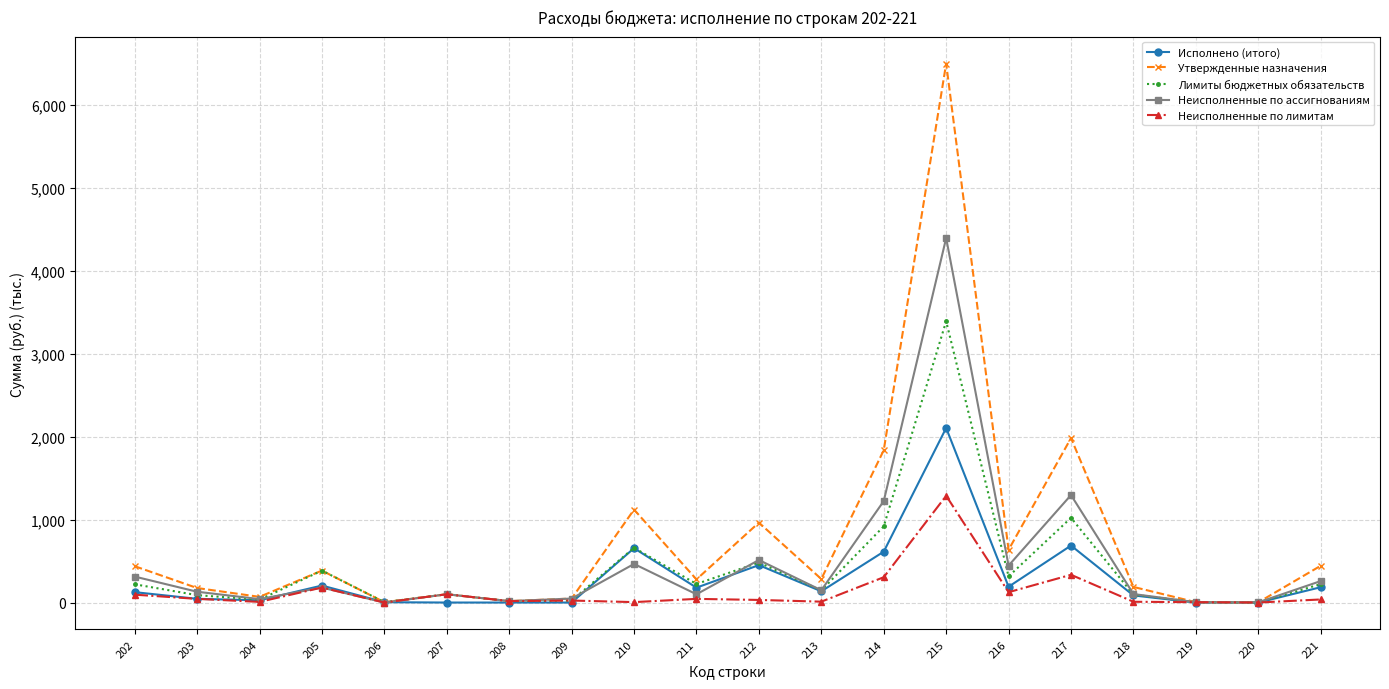

What is the sum of the Неисполненные по ассигнованиям values at 215 and 206?

4391.6